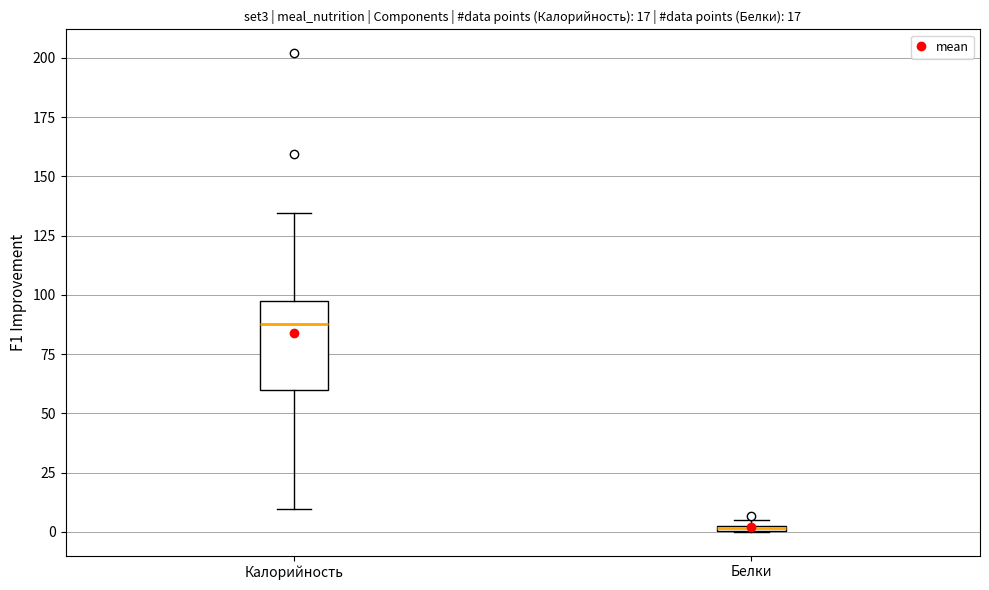

Comparing the boxes themselves (not the whiskers), which one is the tallest?

Калорийность